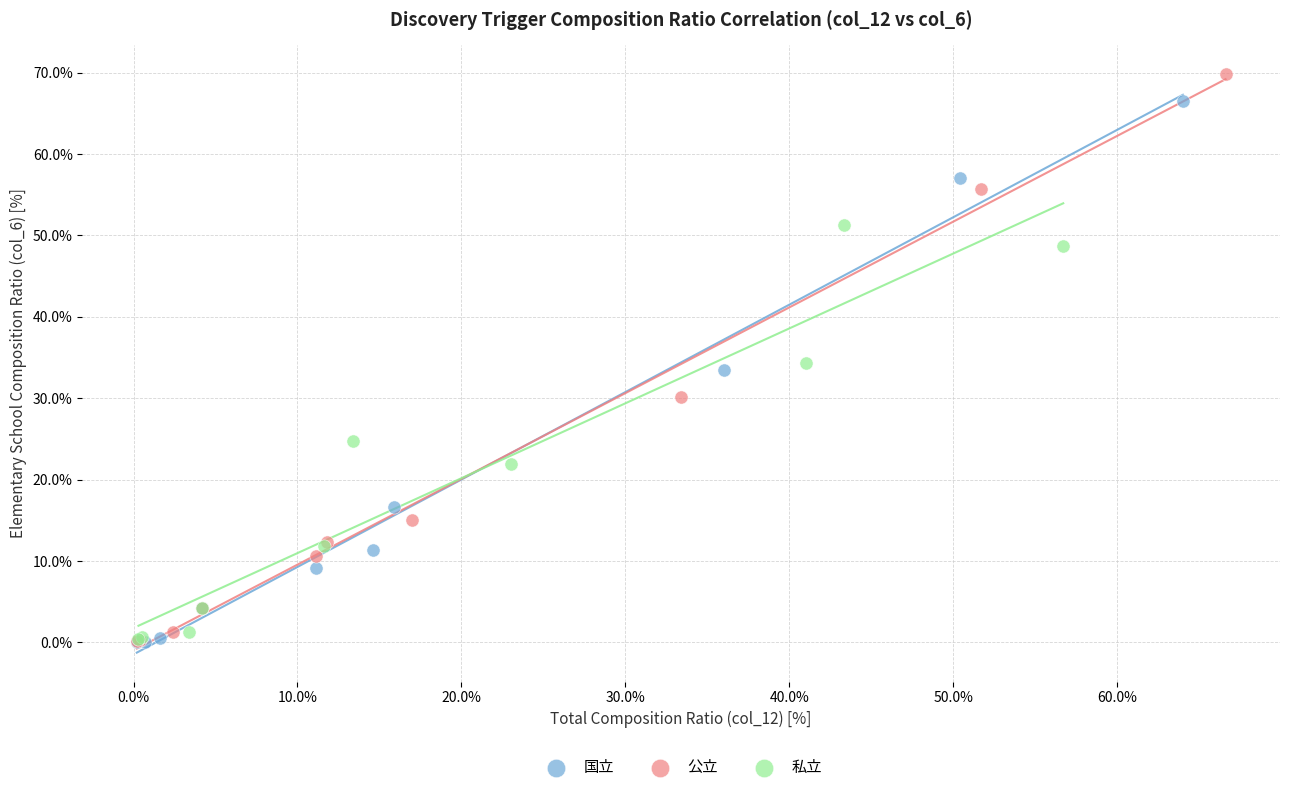

What are all the series names shown in the legend?

国立, 公立, 私立